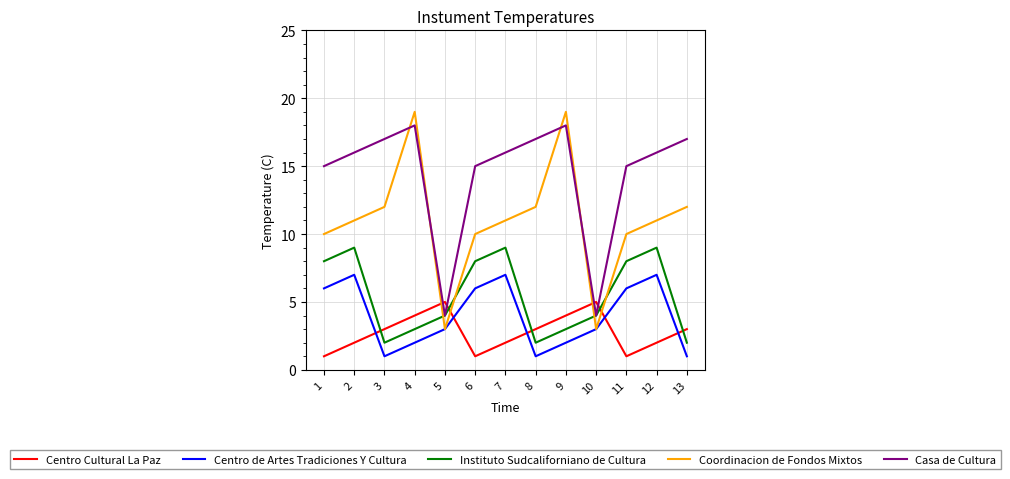

Where is the first local minimum for Coordinacion de Fondos Mixtos?

5